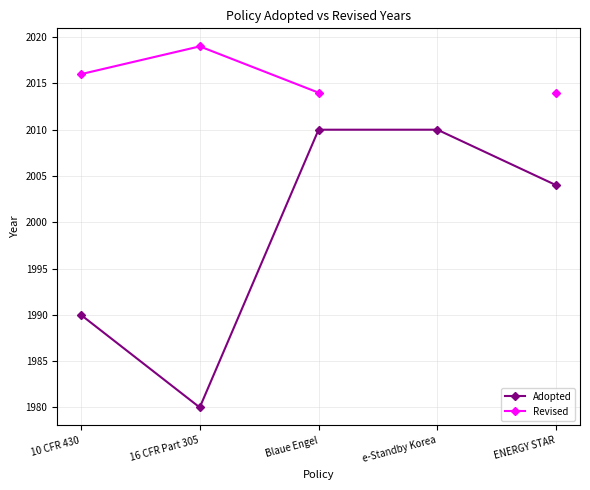

What is the label of the 1st point from the left?

10 CFR 430